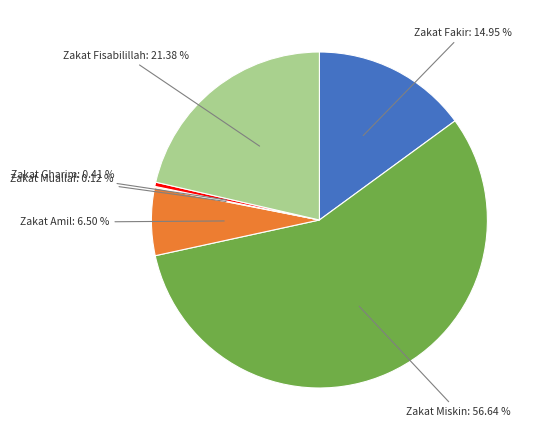

Which category has the biggest portion of the pie?

Zakat Miskin